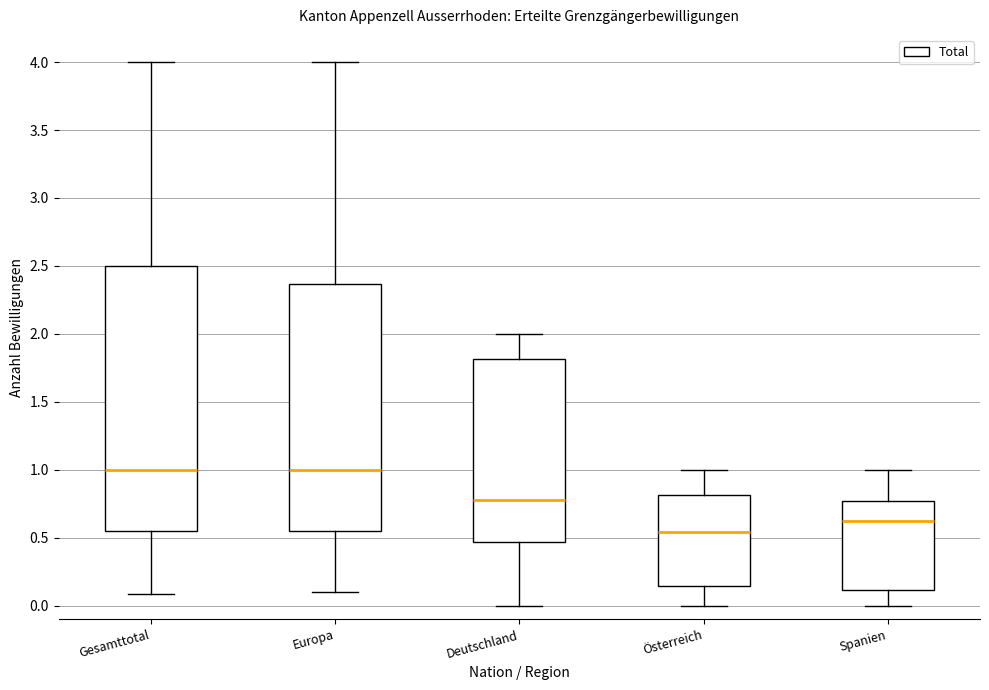

Which box has the lowest median line?

Österreich